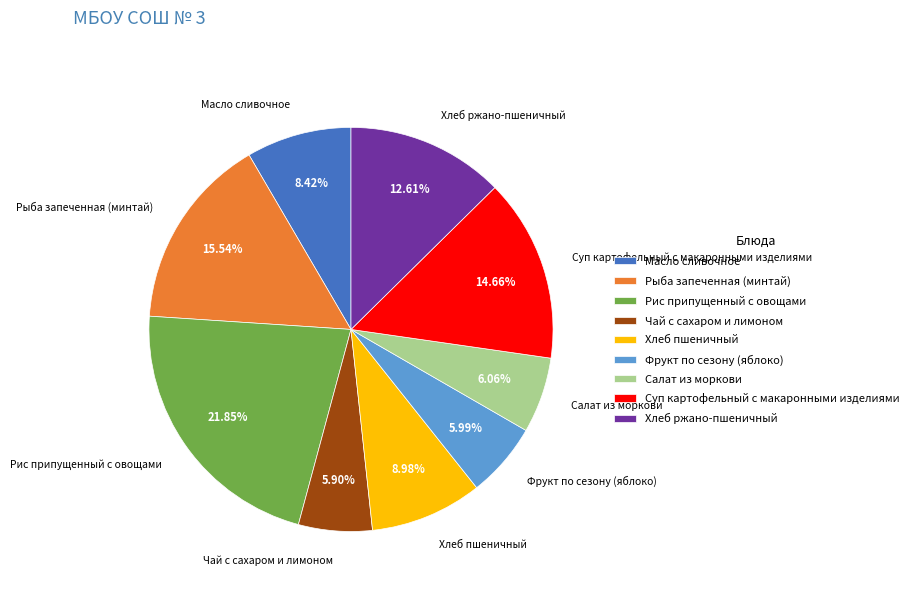

Which category has the biggest portion of the pie?

Рис припущенный с овощами